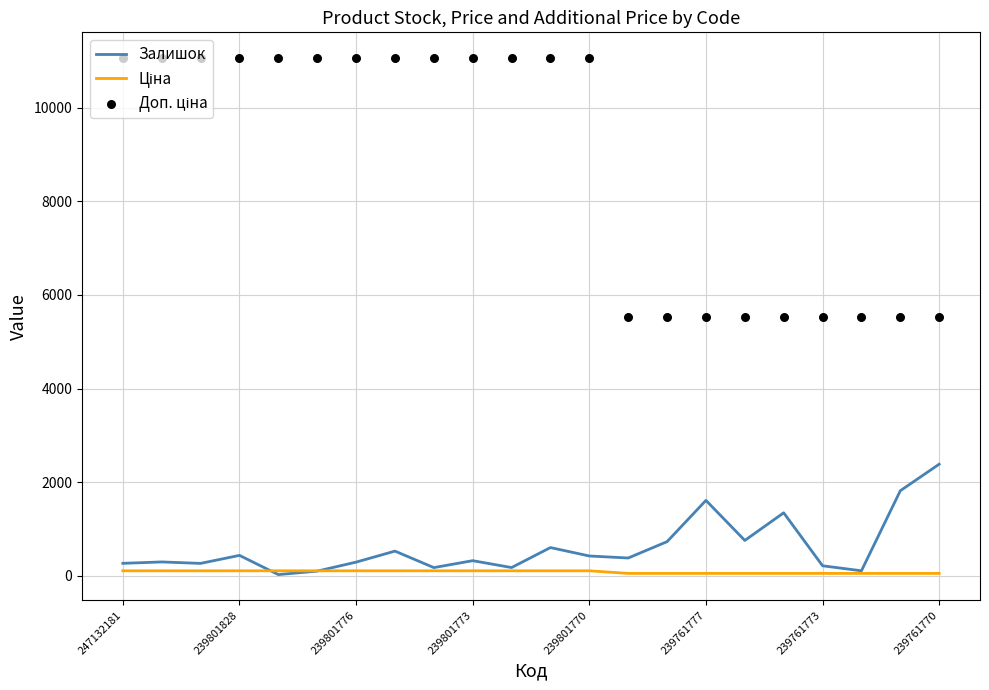

The Залишок series shows 218.0 at 239761773. True or false?

True